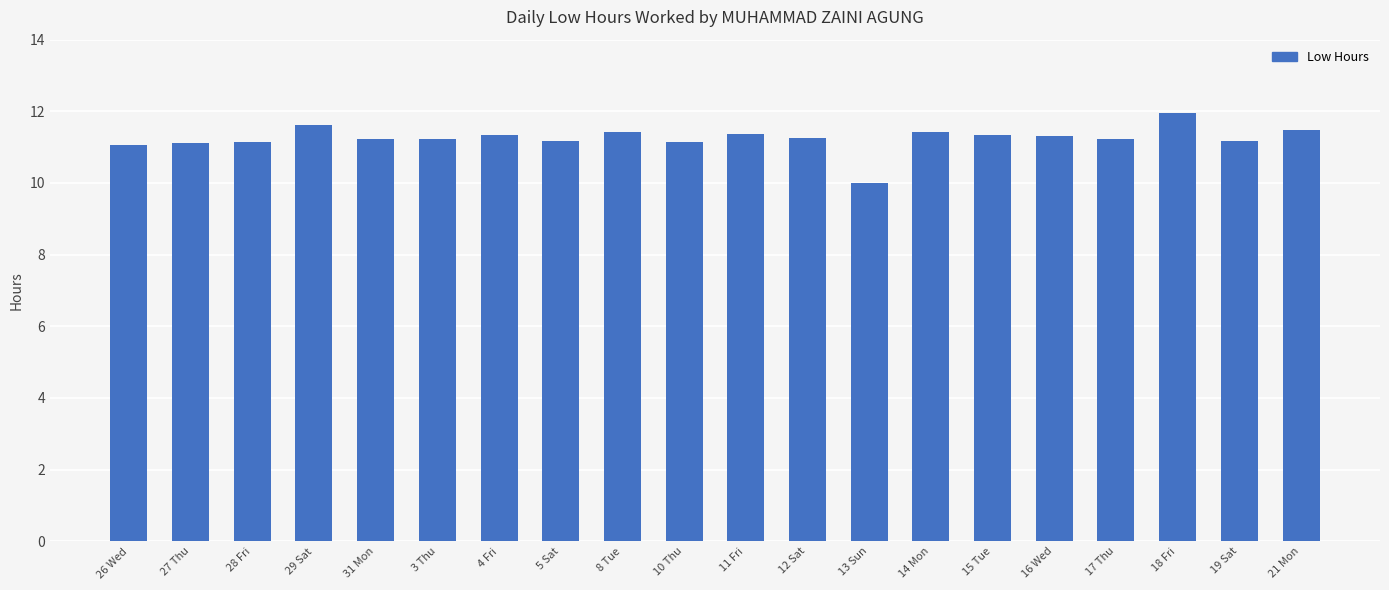

What is the approximate value at 29 Sat?

11.6